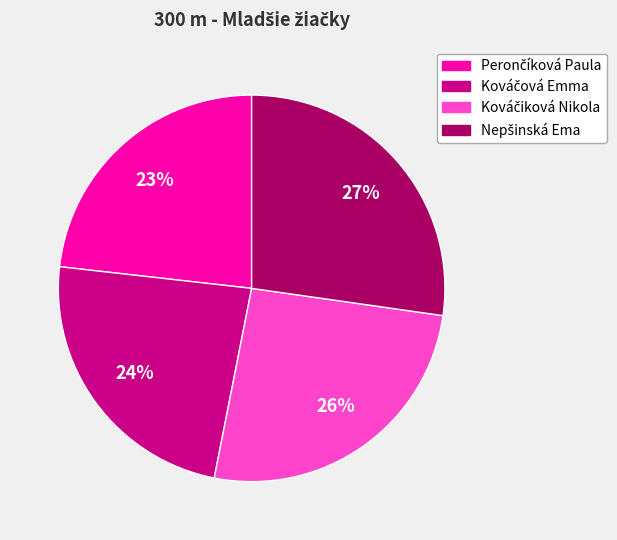

To the nearest percent, what is the average slice percentage?

25%